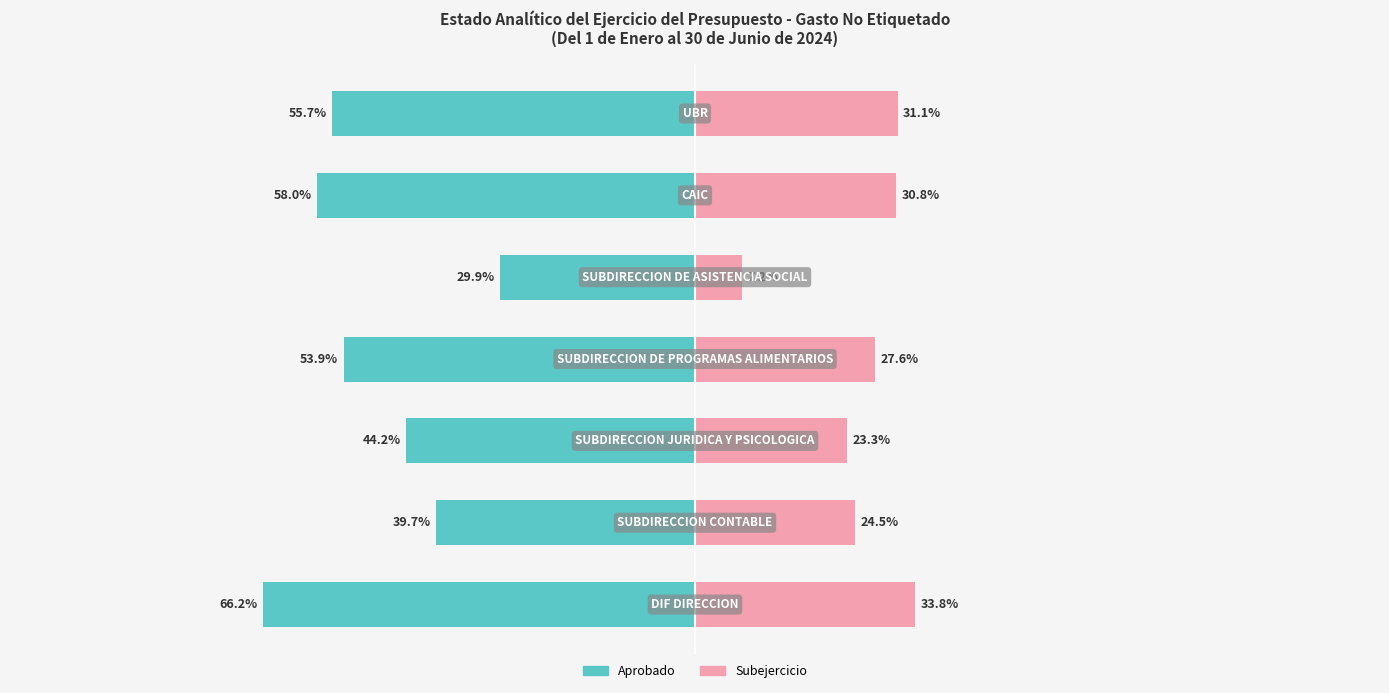

How many bars are there in total?

14